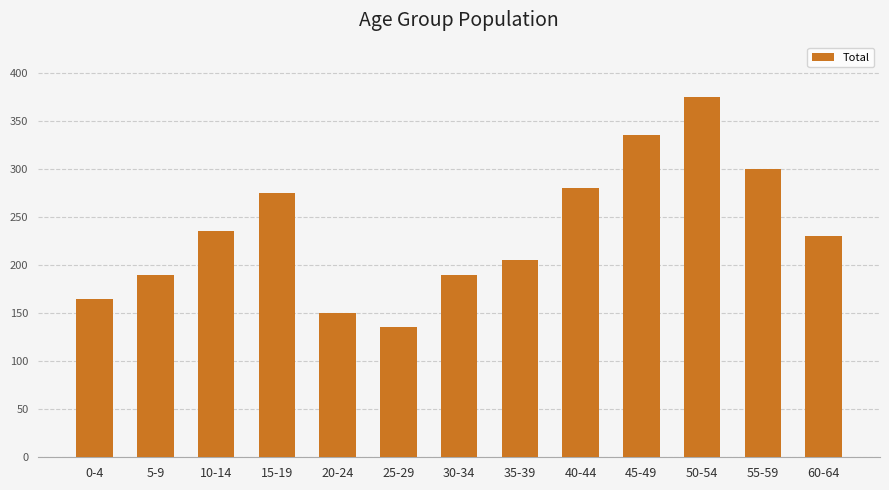

What is the approximate value at 10-14?

235